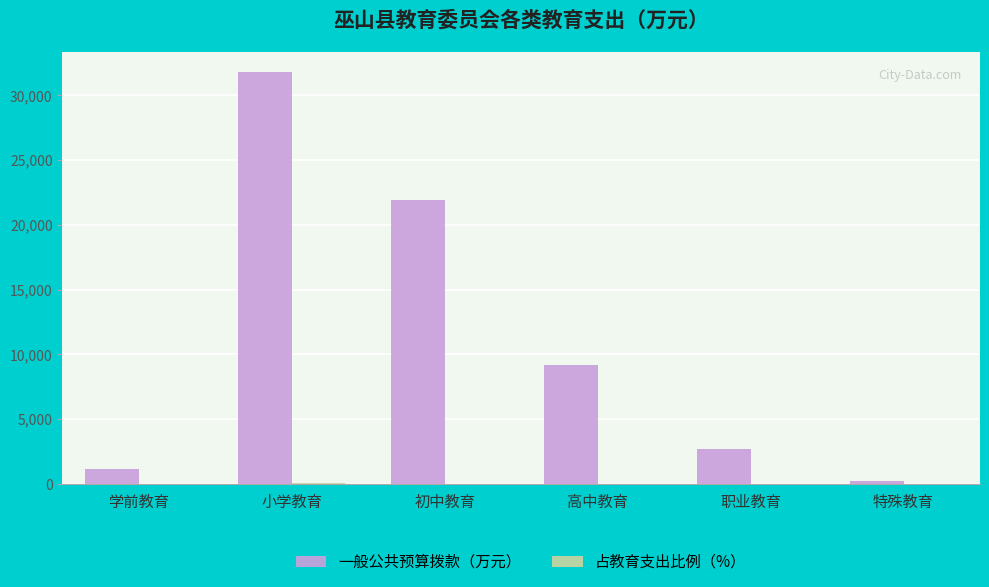

At which category is the sum across all series the highest?

小学教育